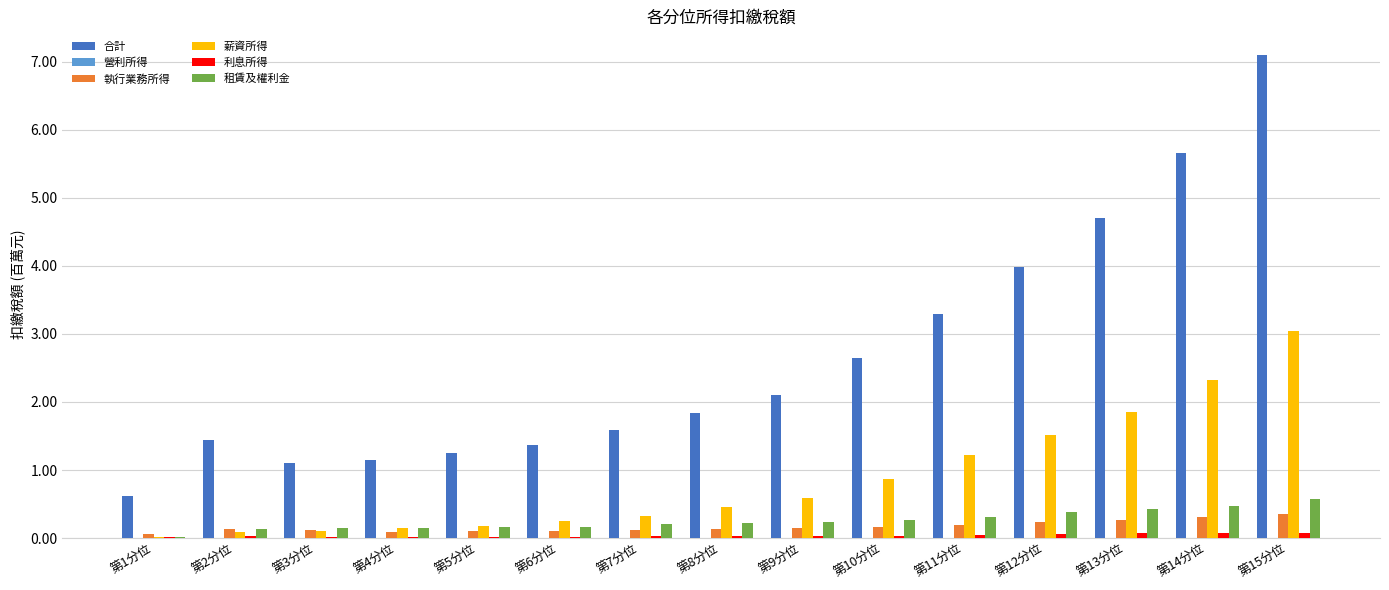

Which series changed the most between 第2分位 and 第8分位?

合計